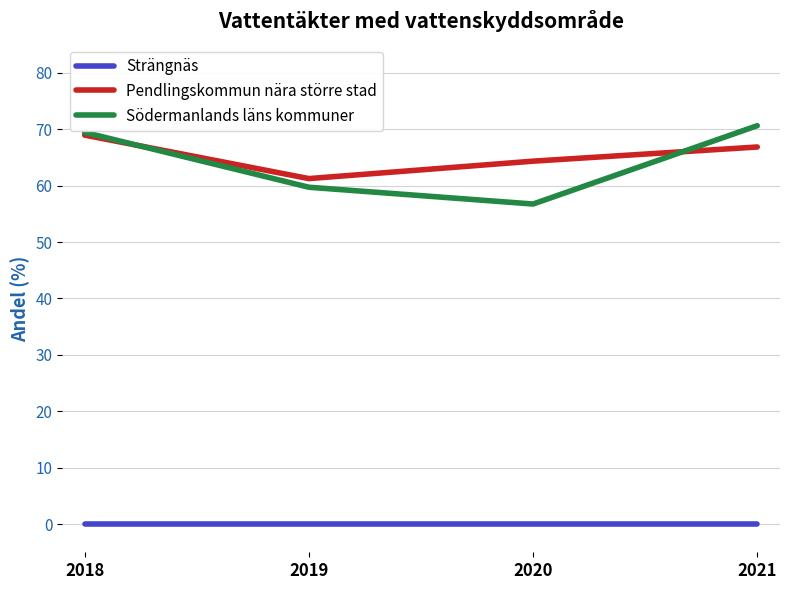

What is the difference between the highest and lowest values at 2019?

61.3